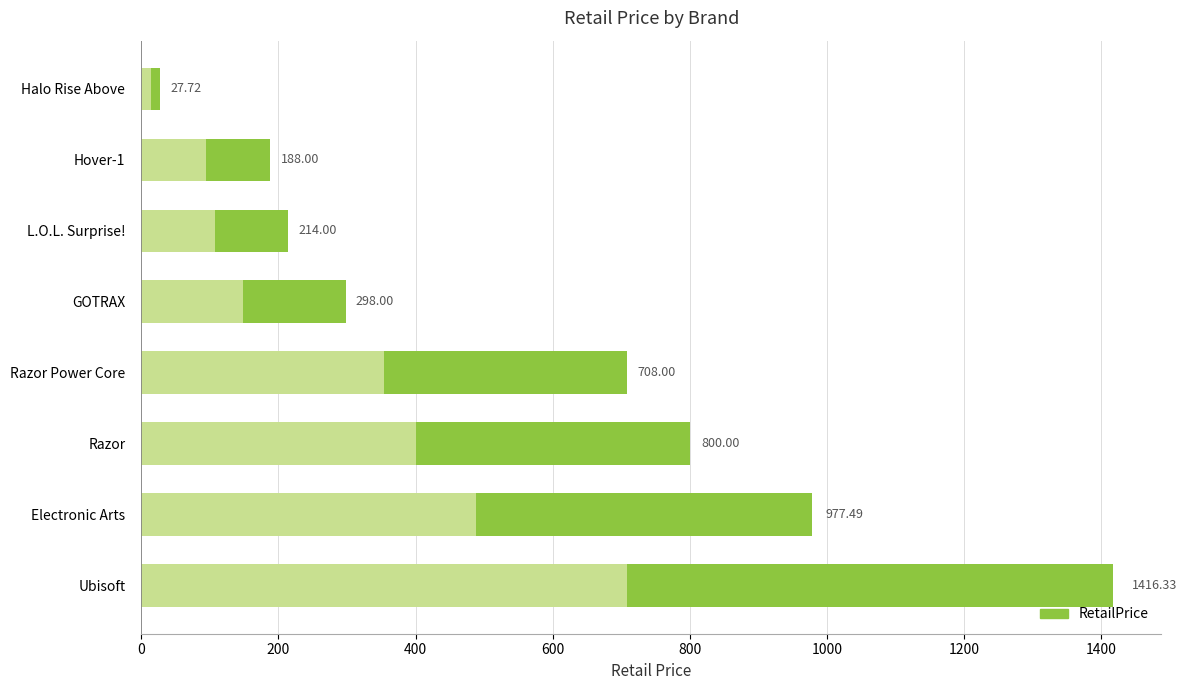

What is the difference between the maximum and second lowest values?

1228.3